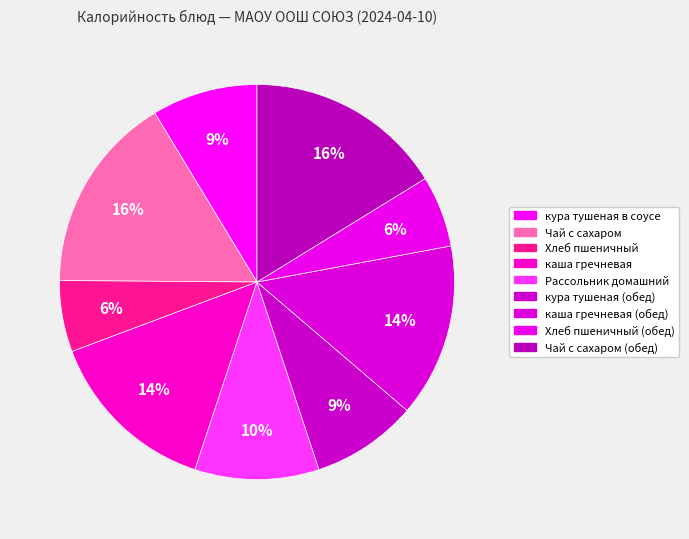

Is it true that кура тушеная (обед) is 20% of the pie?

False